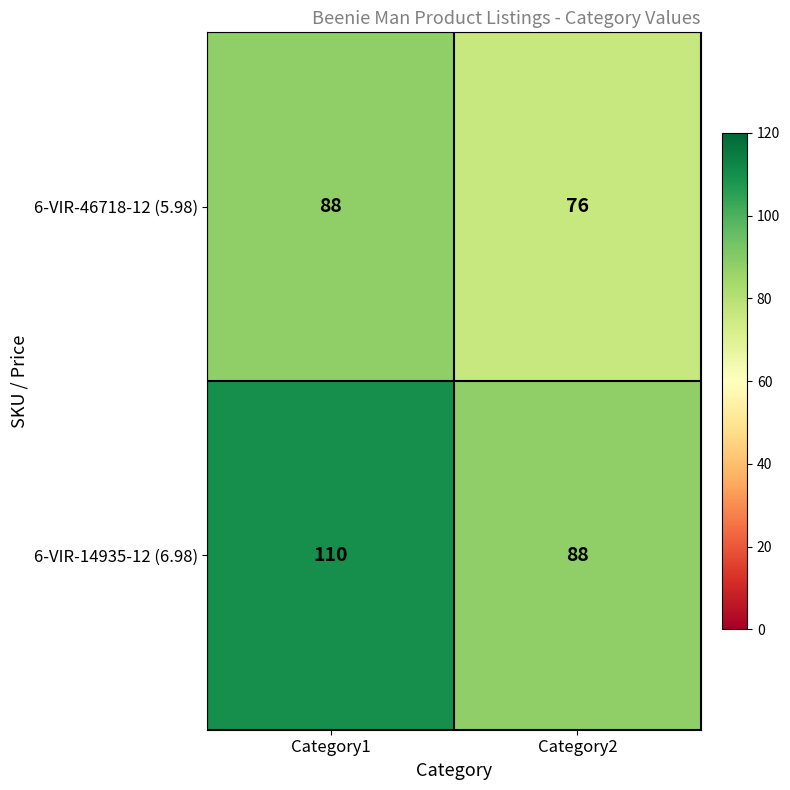

Is it true that 6-VIR-14935-12 (6.98) equals 110 at Category1?

True